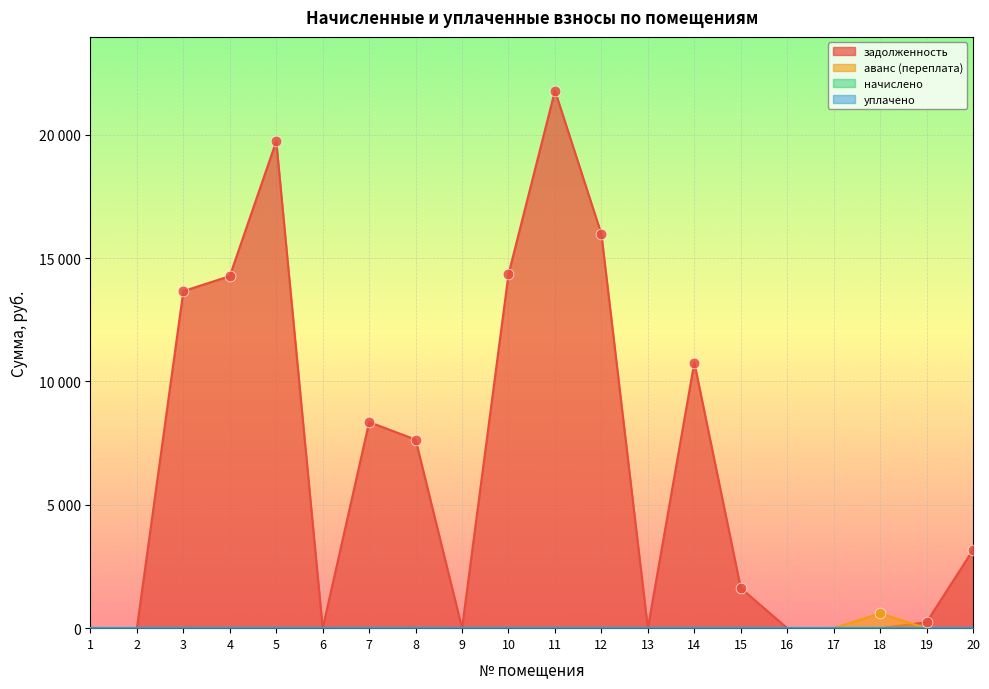

Which series contains the highest Y value?

задолженность